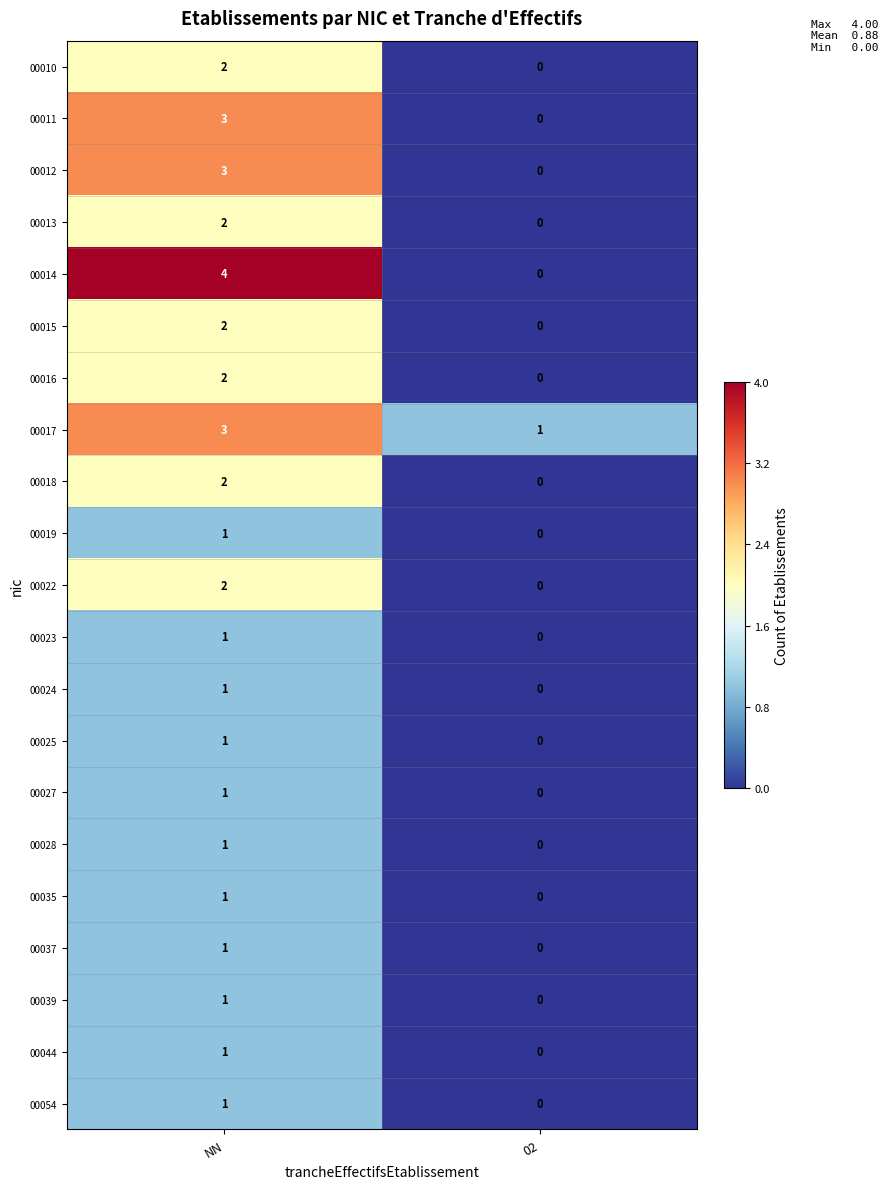

Which series changed the most between NN and 02?

00014